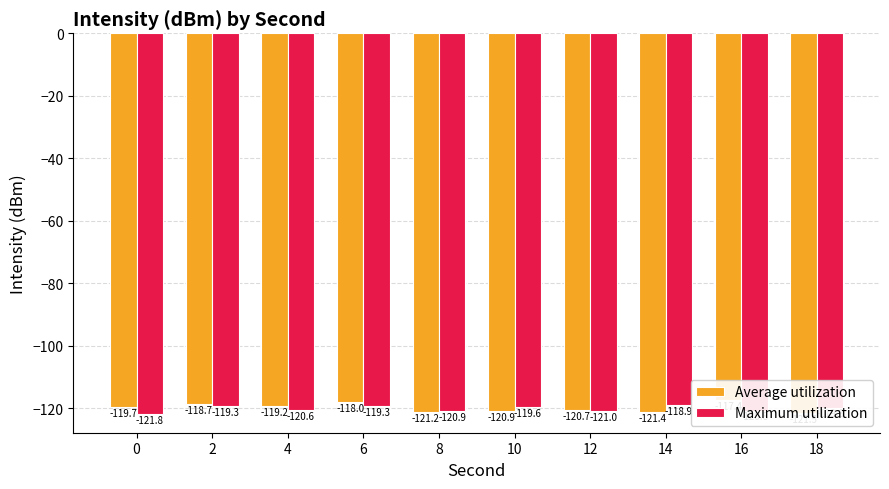

The value of Average utilization at 16 is -59.9. True or false?

False